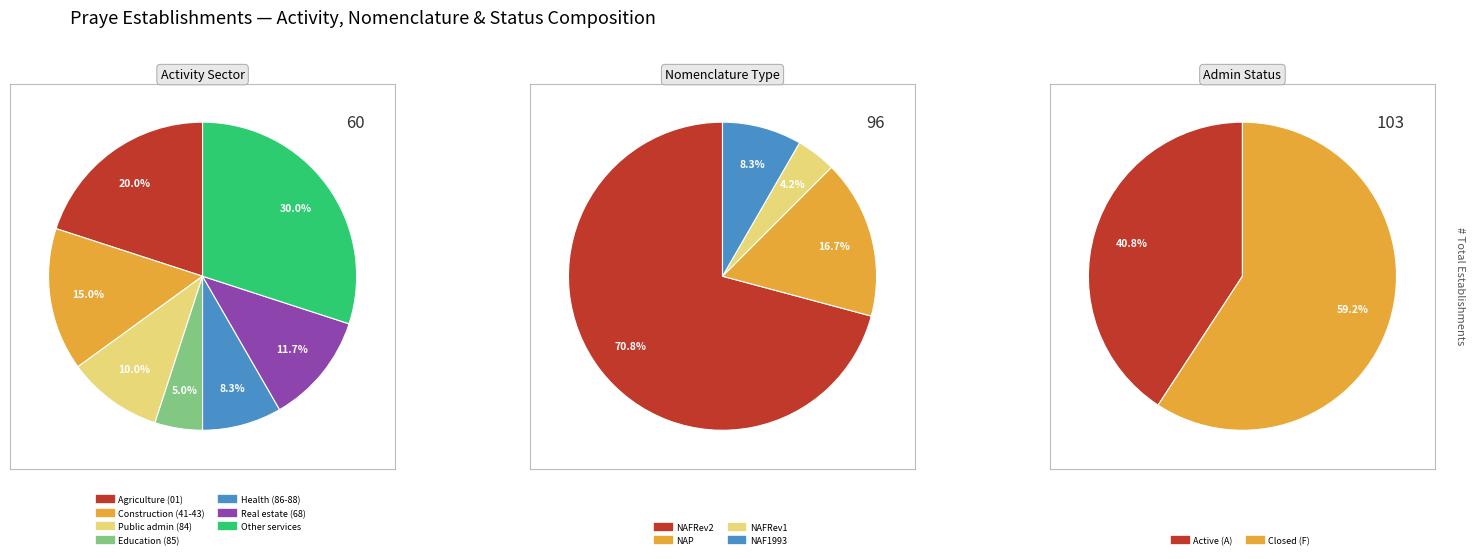

What is the largest slice in the pie chart?

NAFRev2